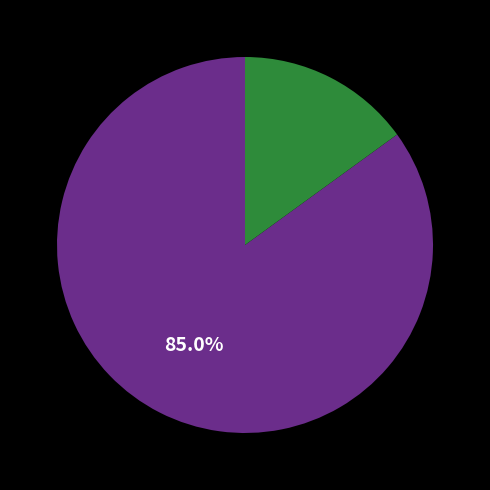

Is there any slice that represents more than half of the pie?

Yes